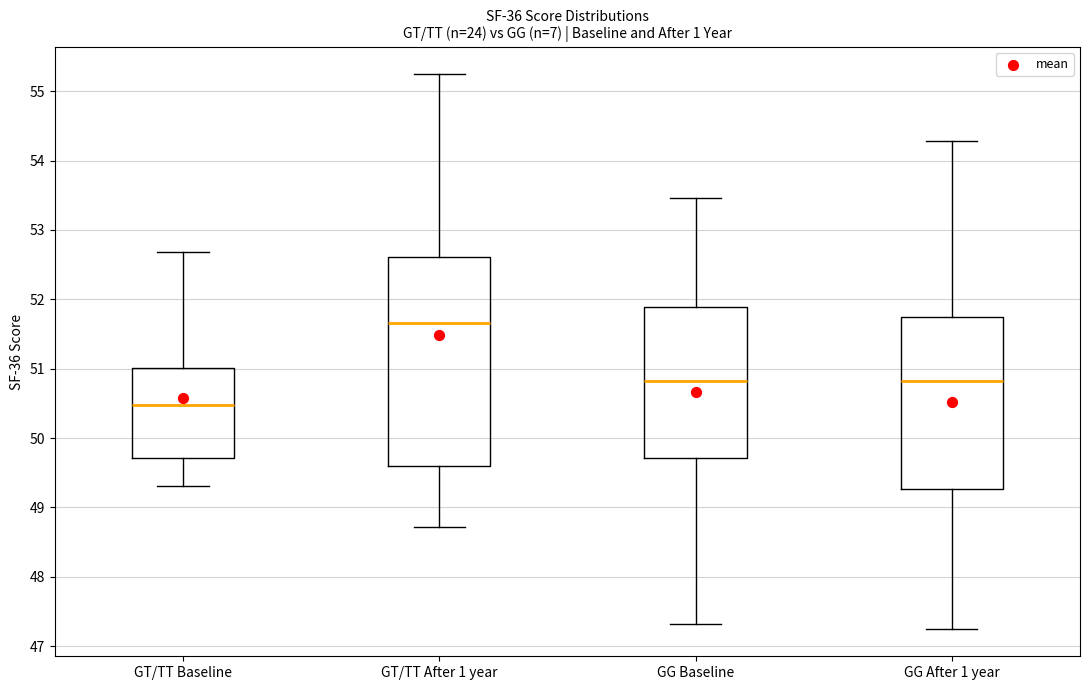

Which box has the highest median line?

GT/TT After 1 year